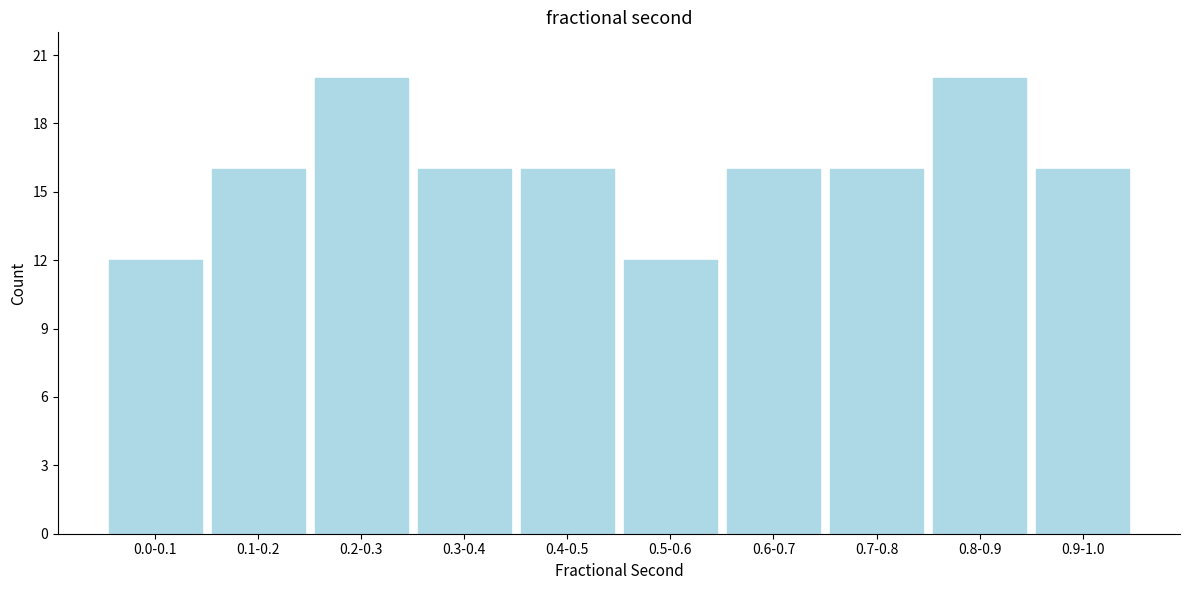

Reading left to right, extract all data points from this chart.

0.0-0.1=12	0.1-0.2=16	0.2-0.3=20	0.3-0.4=16	0.4-0.5=16	0.5-0.6=12	0.6-0.7=16	0.7-0.8=16	0.8-0.9=20	0.9-1.0=16